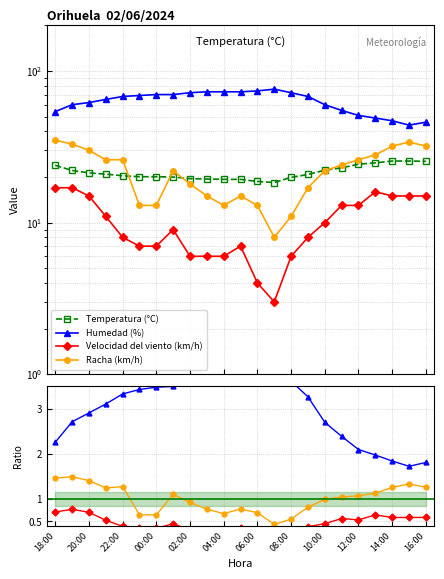

What are all the series names shown in the legend?

Temperatura (°C), Humedad (%), Velocidad del viento (km/h), Racha (km/h)